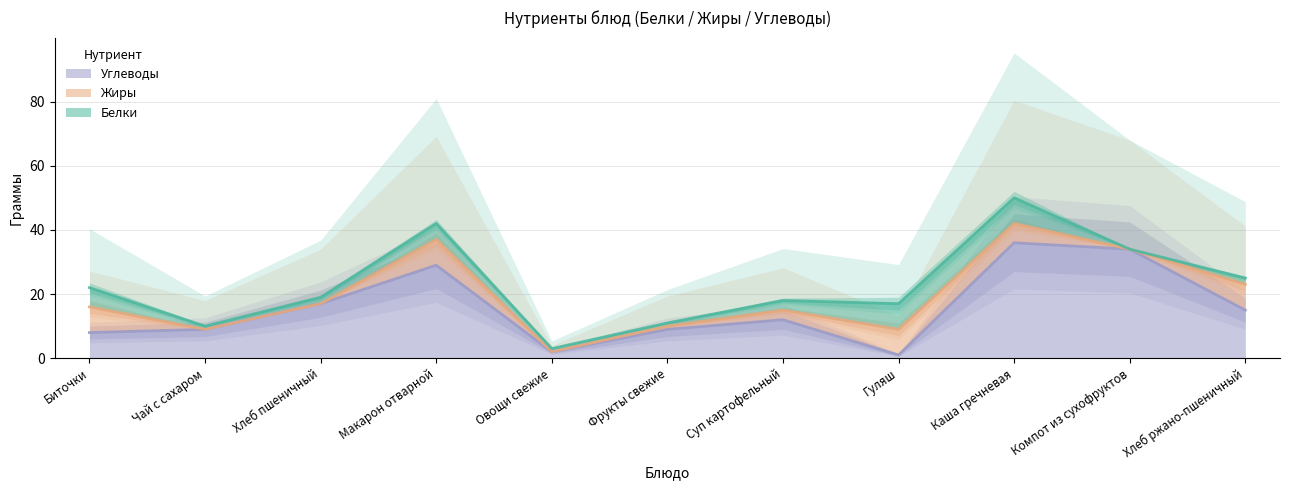

Which has a higher value, Фрукты свежие or Макарон отварной?

Макарон отварной